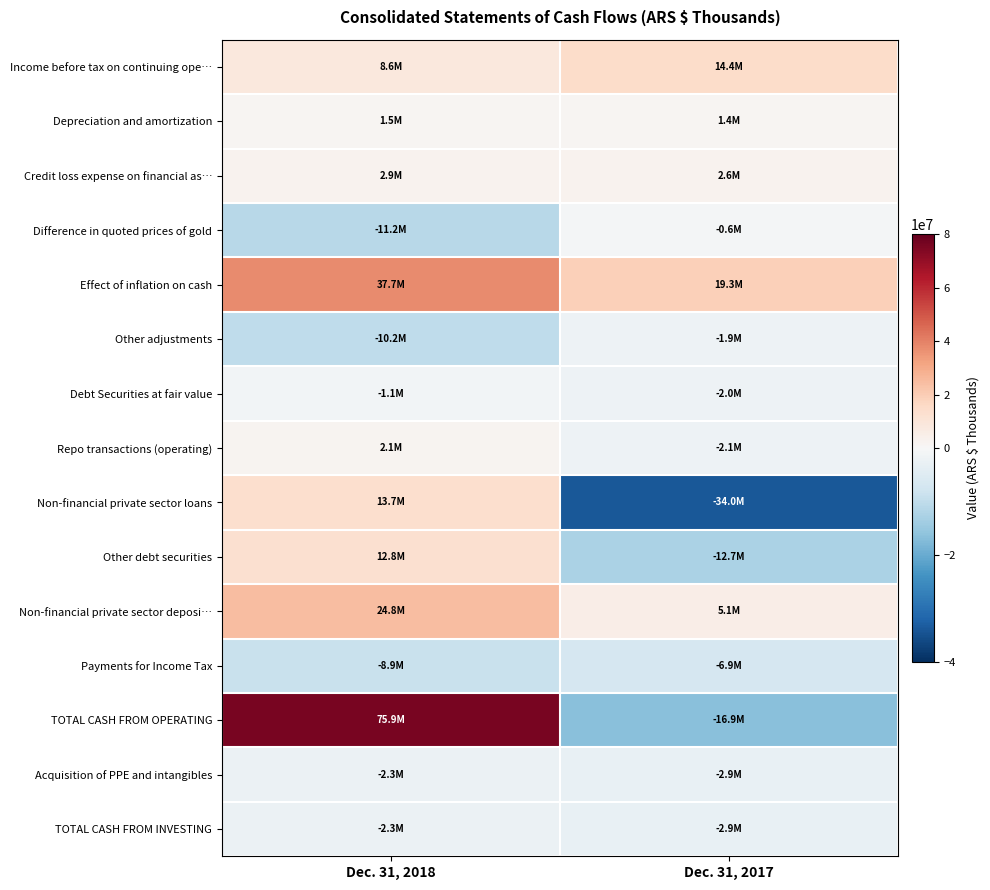

What is the greatest value displayed?

75888227